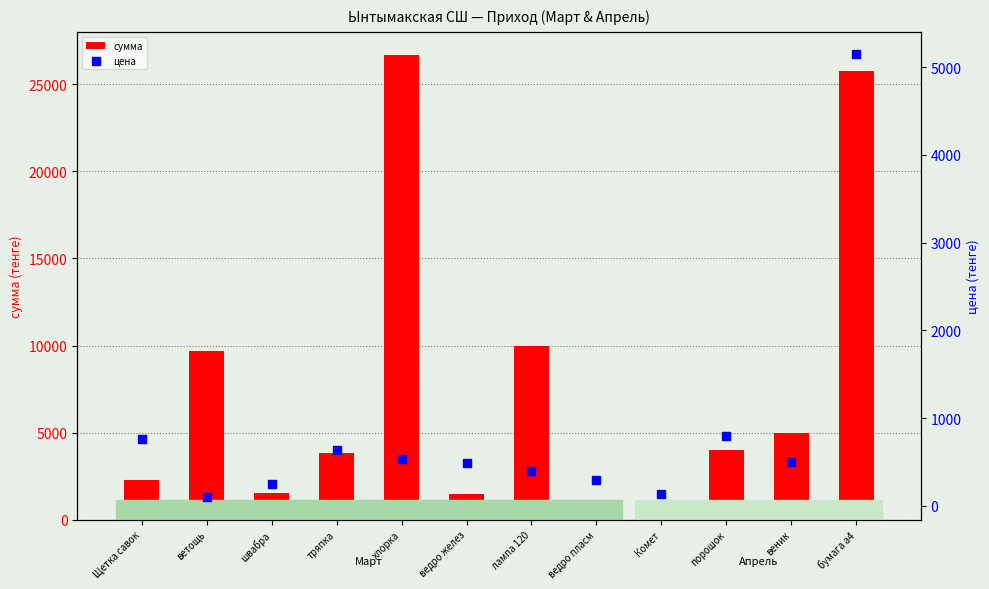

What is the total value across all series at ветощь?

9786.9